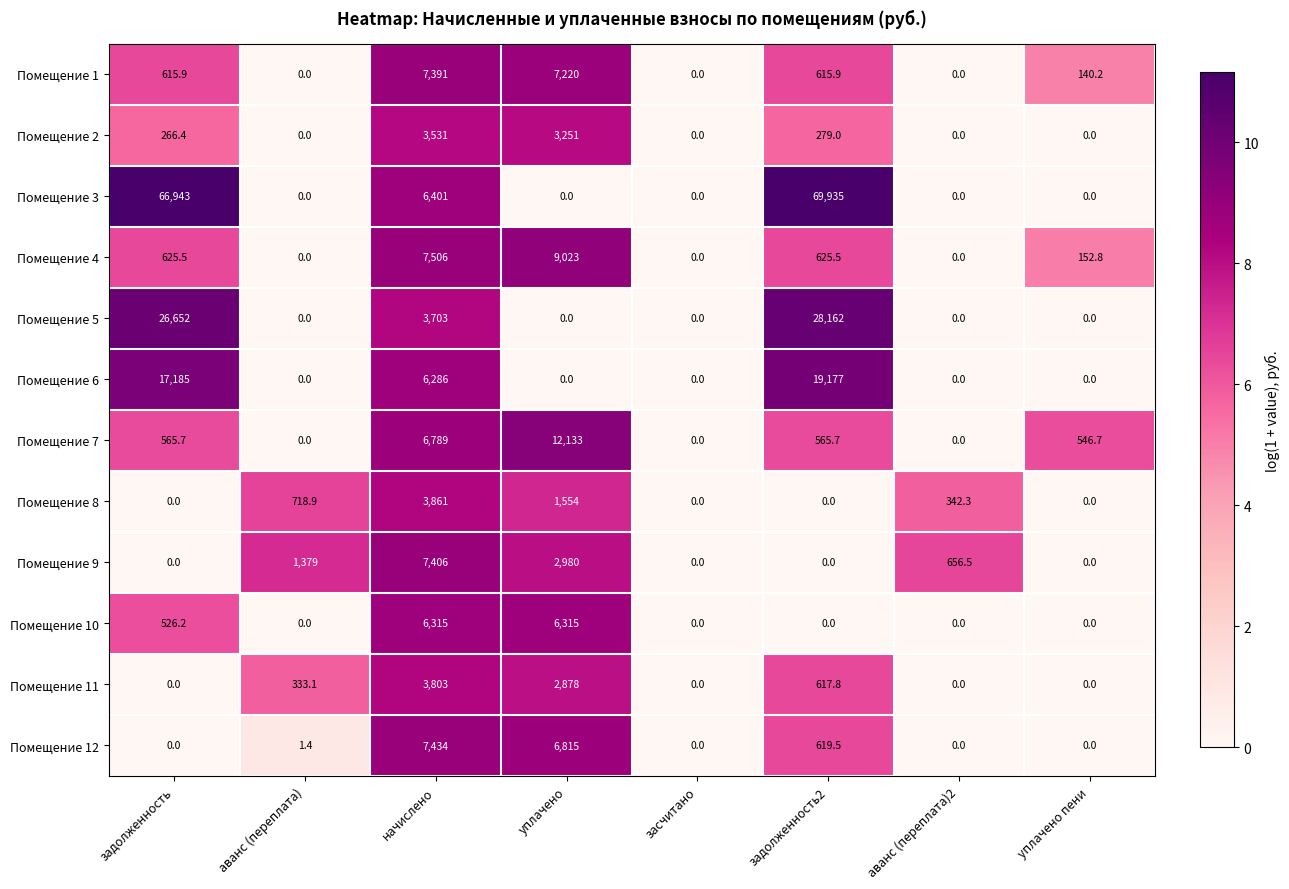

Where does the Помещение 11 series first go above 333?

аванс (переплата)